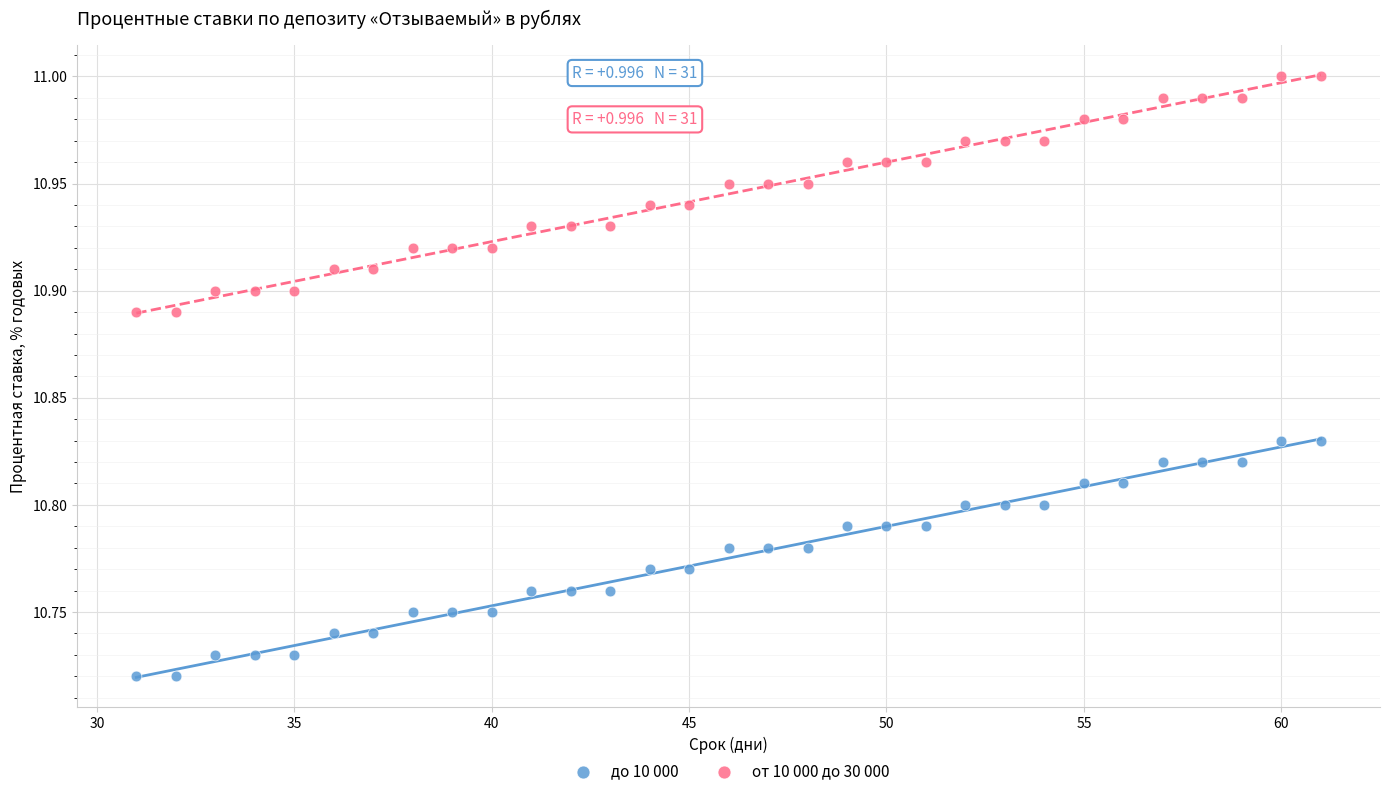

Which series reaches the maximum Y coordinate?

от 10 000 до 30 000